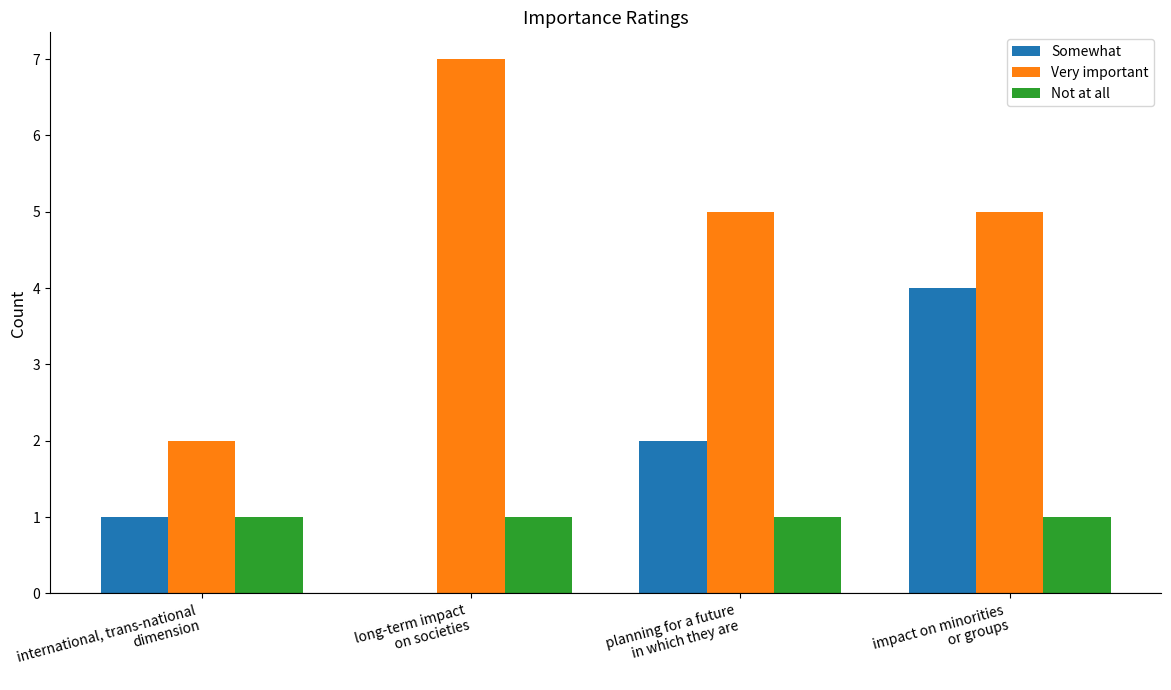

What is the sum of all Somewhat values?

7